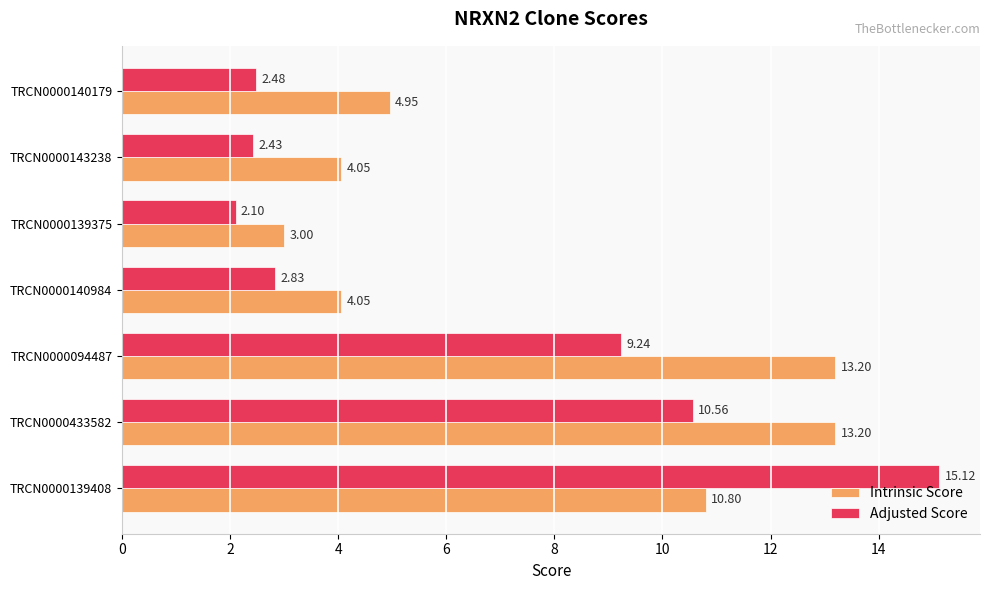

Rank the series by their average value, from highest to lowest.

Intrinsic Score, Adjusted Score